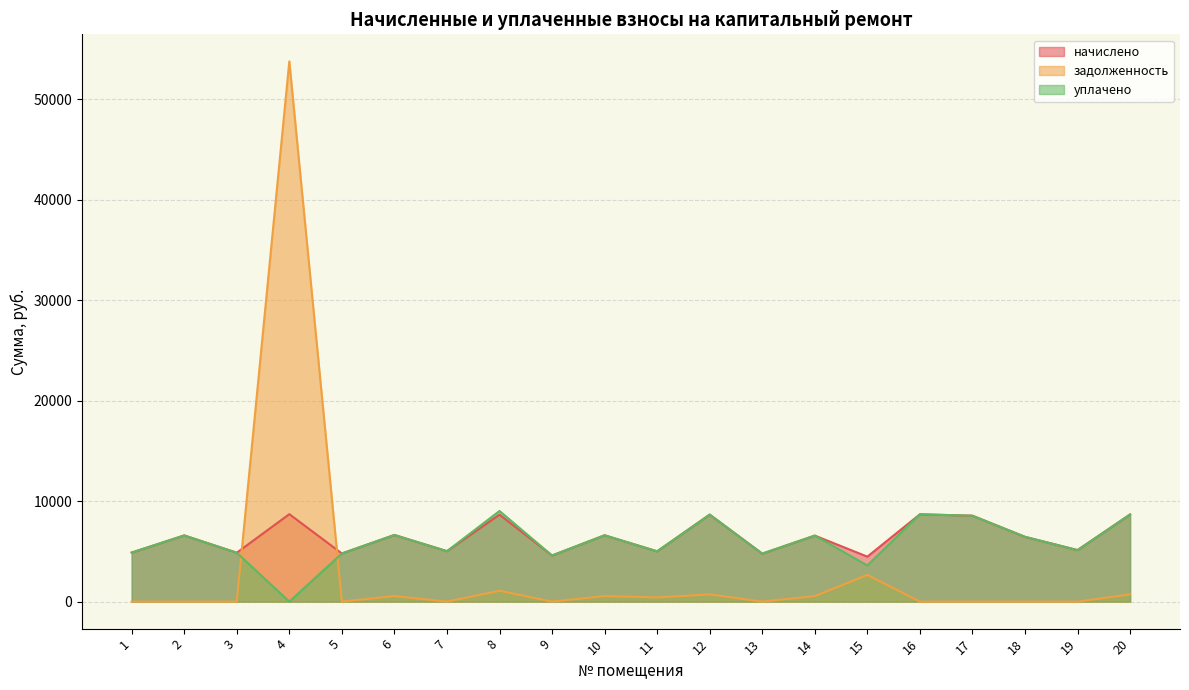

How many categories are shown in the chart?

20